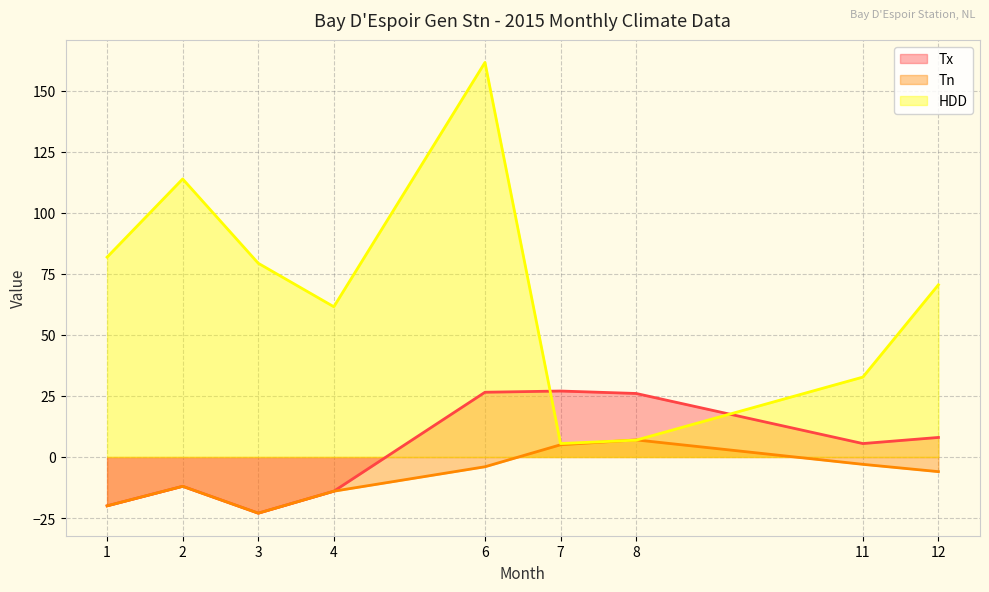

What is the average value of the HDD series?

68.2